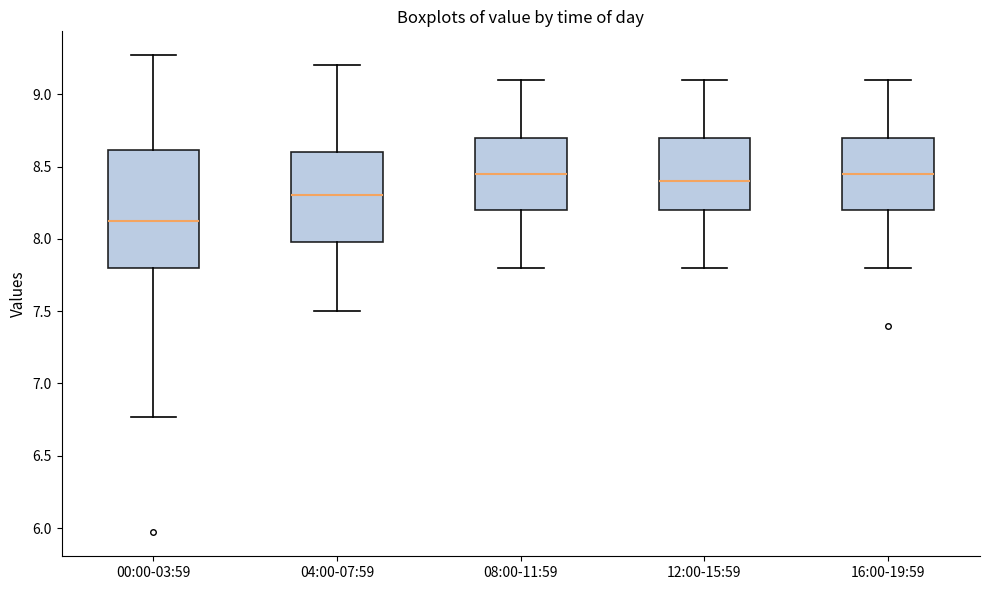

Reading left to right, transcribe this box plot: for each box, give where its median line is, the range the box spans, and where its two whiskers end, as read against the y-axis. The values are not printed on the chart, so give them approximately, as read against the axis.

00:00-03:59: median 8.10, box 7.80 to 8.60, whiskers 6.75 to 9.25
04:00-07:59: median 8.30, box 8.00 to 8.60, whiskers 7.50 to 9.20
08:00-11:59: median 8.45, box 8.20 to 8.70, whiskers 7.80 to 9.10
12:00-15:59: median 8.40, box 8.20 to 8.70, whiskers 7.80 to 9.10
16:00-19:59: median 8.45, box 8.20 to 8.70, whiskers 7.80 to 9.10